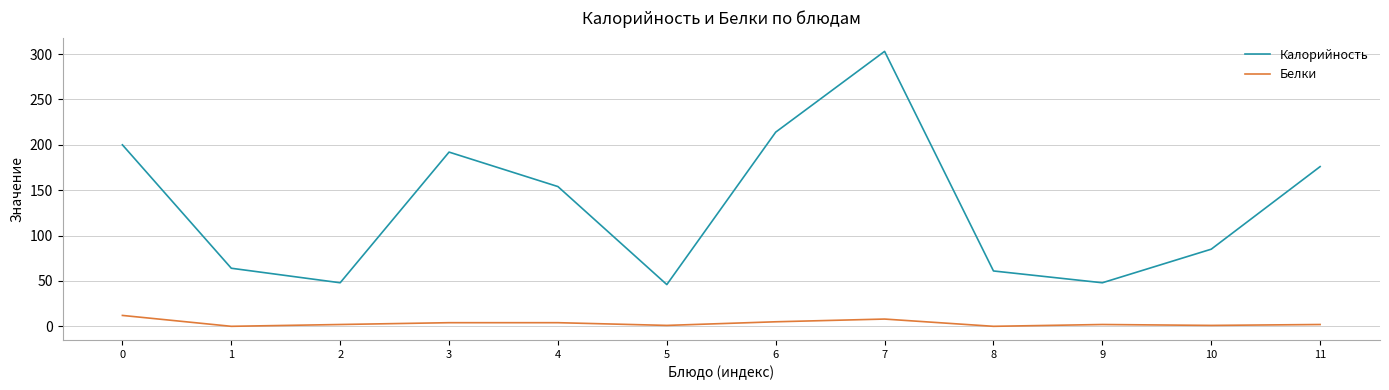

True or false: Белки and Калорийность cross at least once.

False